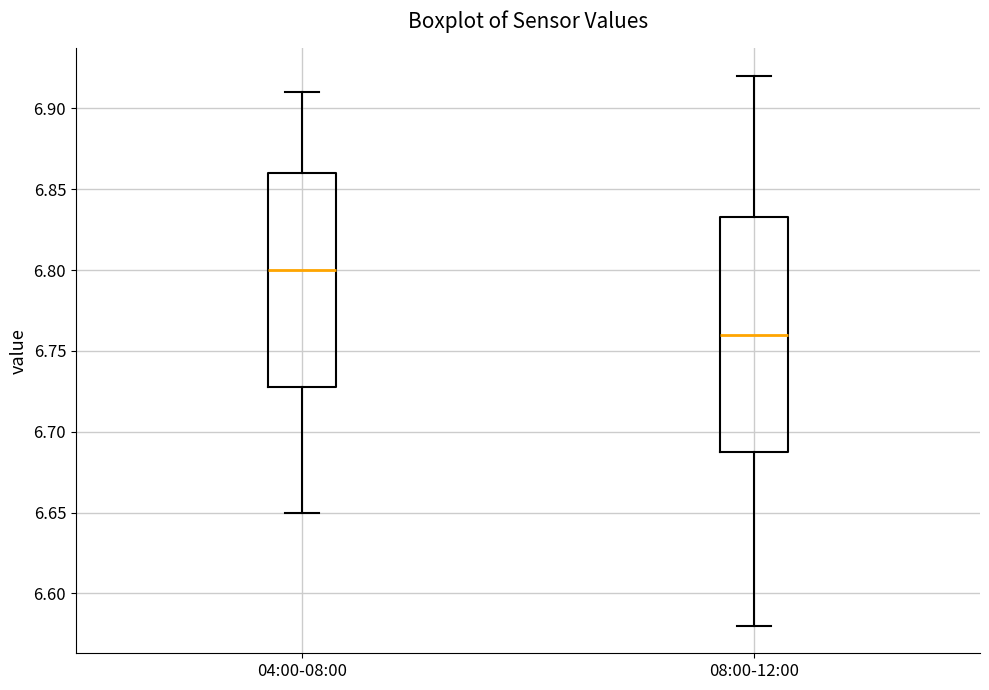

Reading left to right, transcribe this box plot: for each box, give where its median line is, the range the box spans, and where its two whiskers end, as read against the y-axis. The values are not printed on the chart, so give them approximately, as read against the axis.

04:00-08:00: median 6.800, box 6.730 to 6.860, whiskers 6.650 to 6.910
08:00-12:00: median 6.760, box 6.690 to 6.835, whiskers 6.580 to 6.920